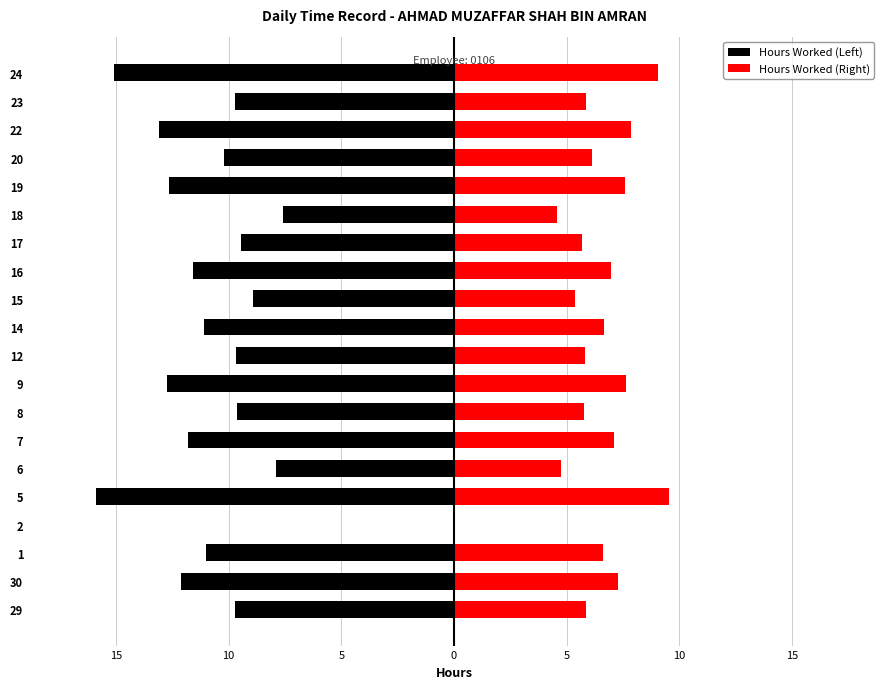

List the series in order of their peak value, highest first.

Hours Worked (Right), Hours Worked (Left)